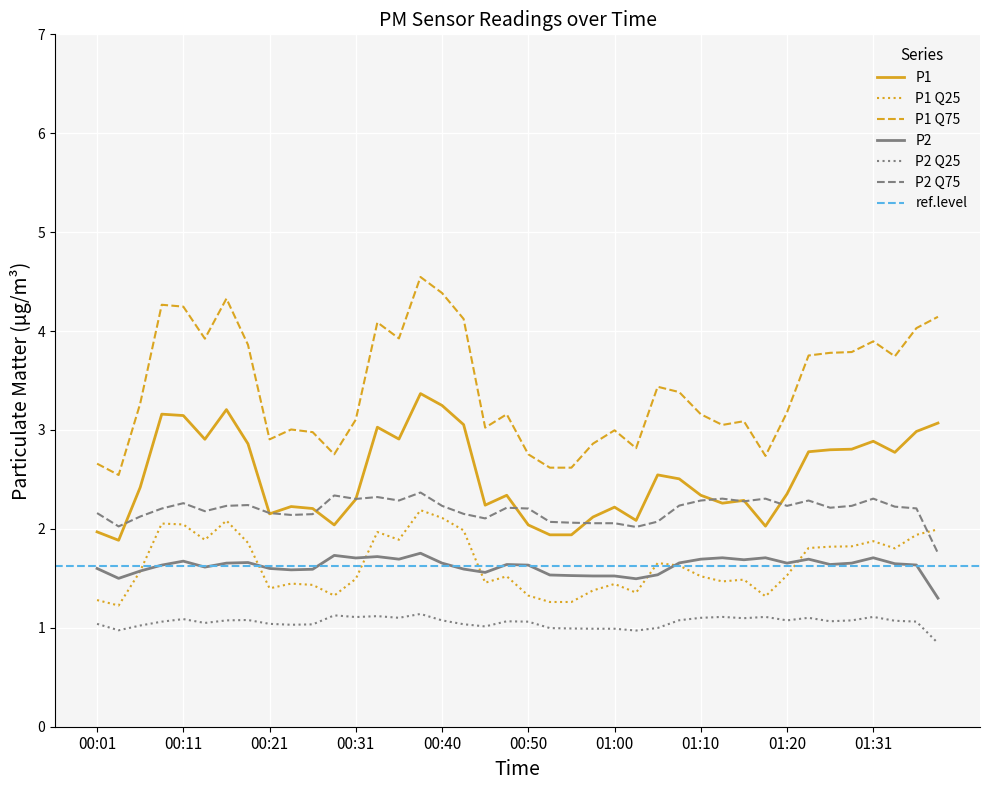

What is the sum of all P1 values?

101.4